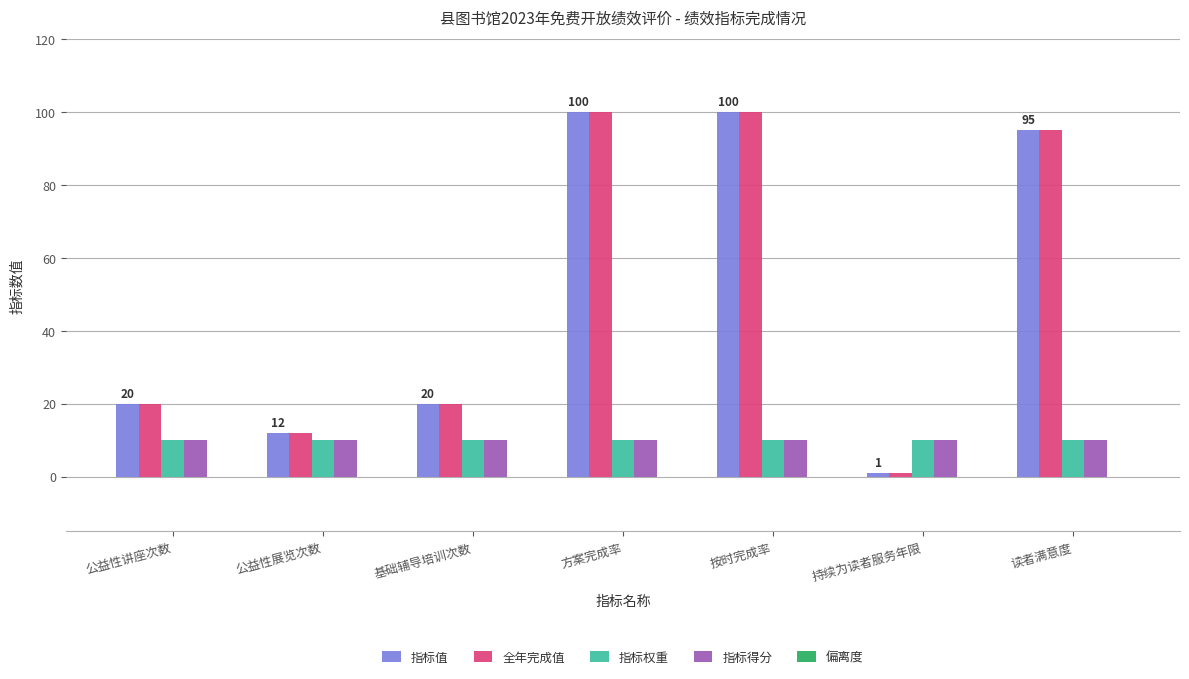

At how many categories does at least one series exceed 25?

3